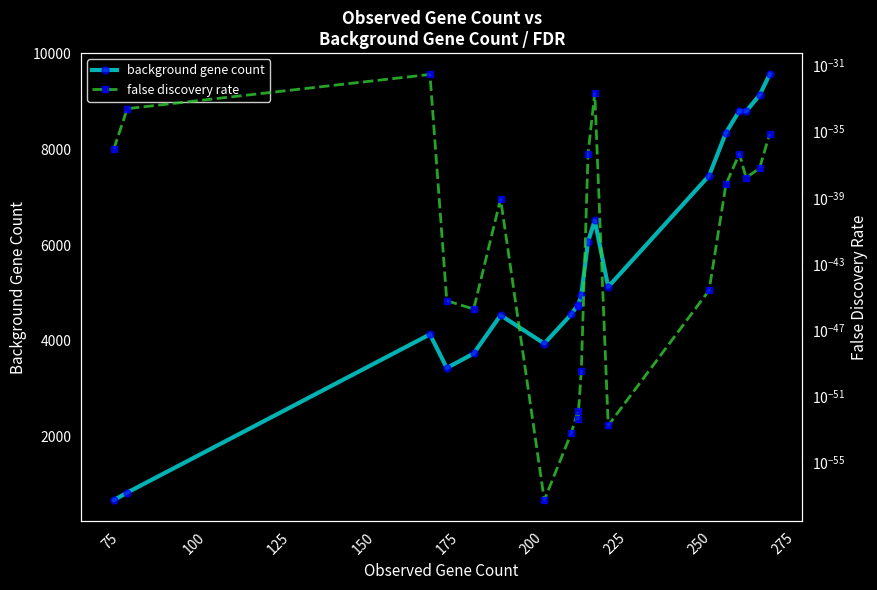

What is the sum of all background gene count values?

110071.0